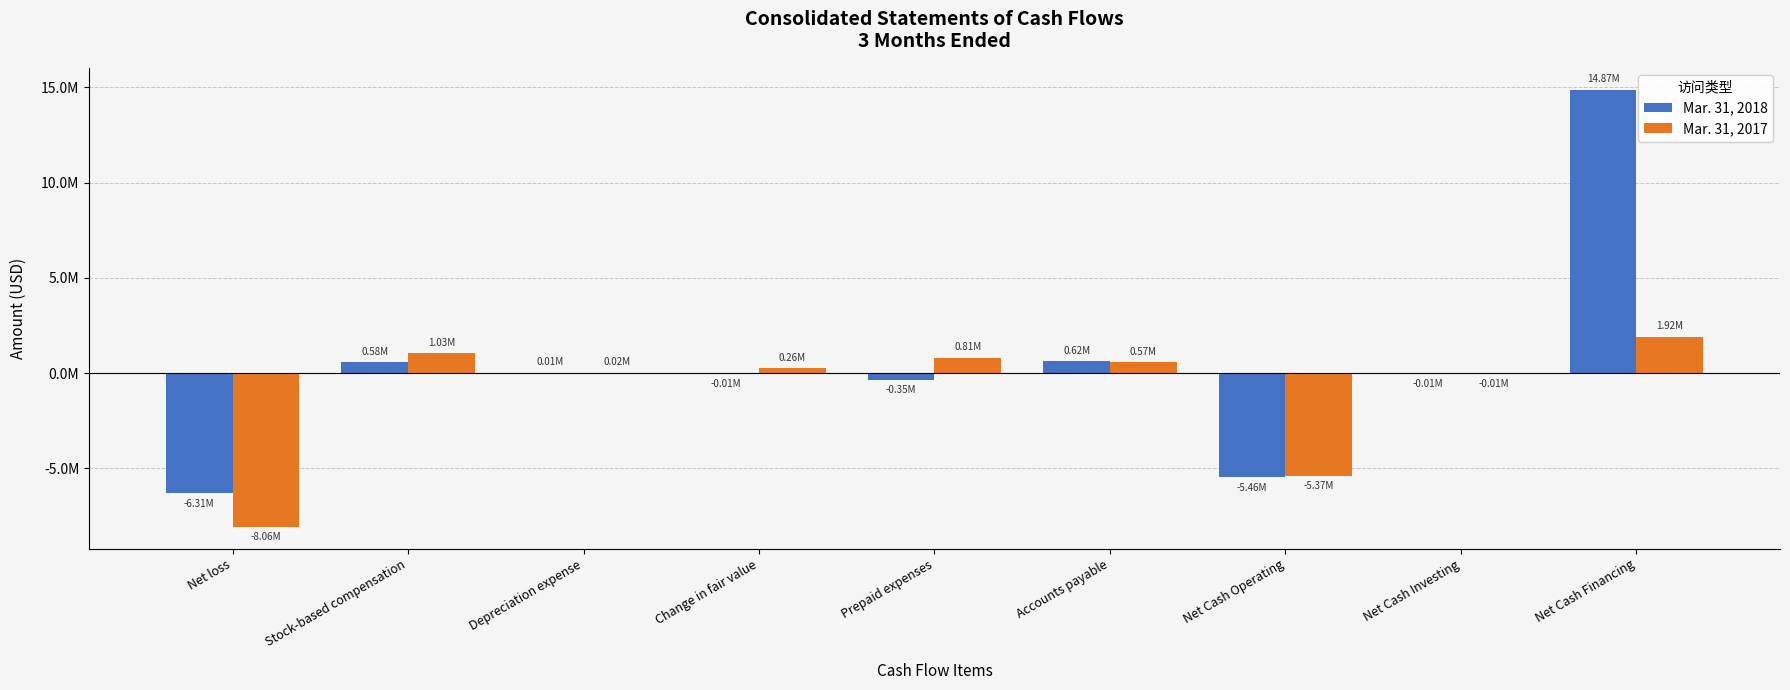

True or false: Mar. 31, 2017 has a value of -8061583 at Net loss.

True